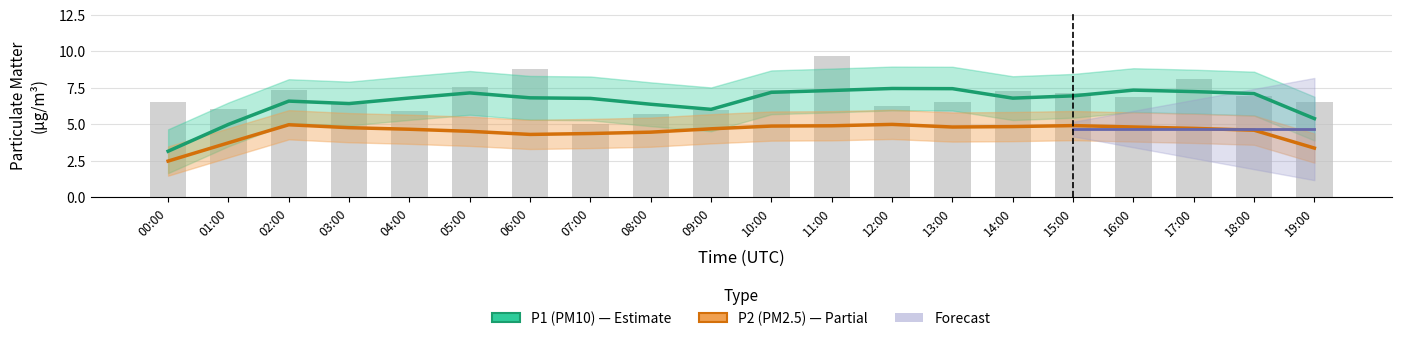

Is it true that the value at 03:00 is 6.4?

True